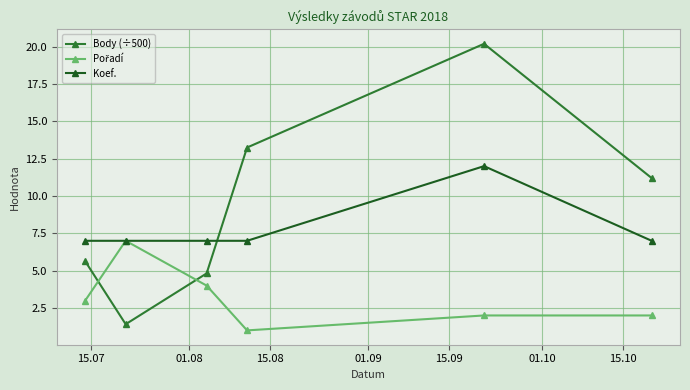

At how many categories does at least one series exceed 8?

3